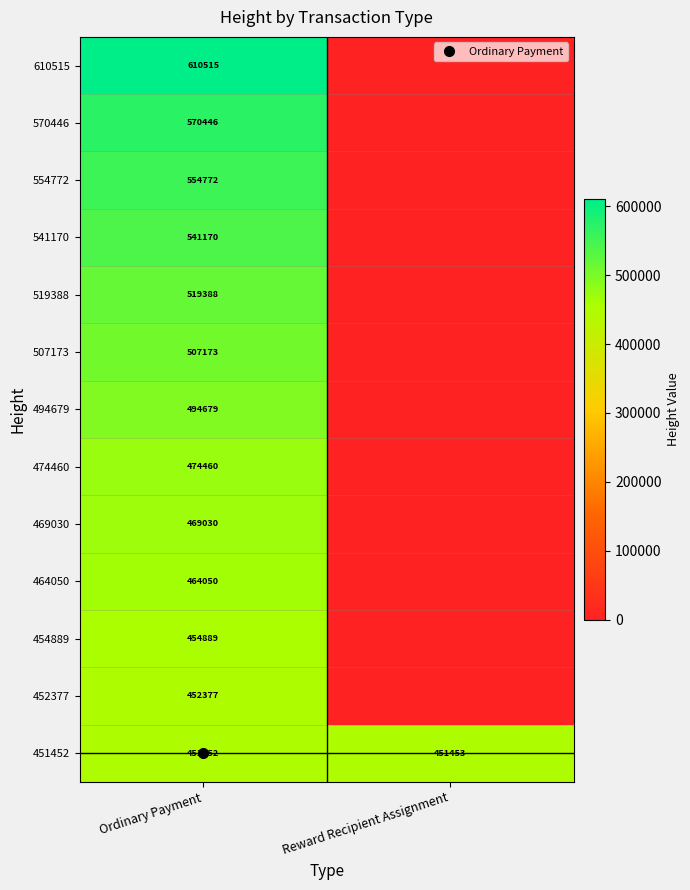

At which label is 469030 closest to 234515?

Ordinary Payment